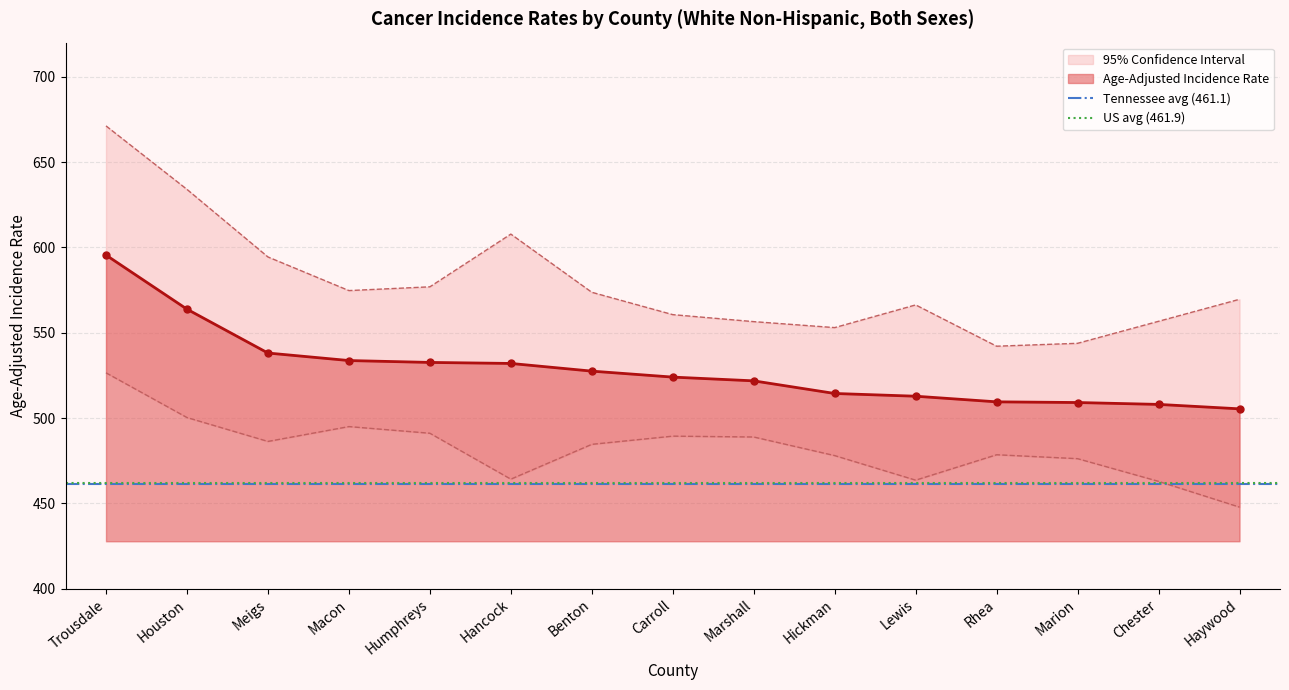

True or false: Age-Adjusted Incidence Rate has a value of 595.5 at Trousdale.

True